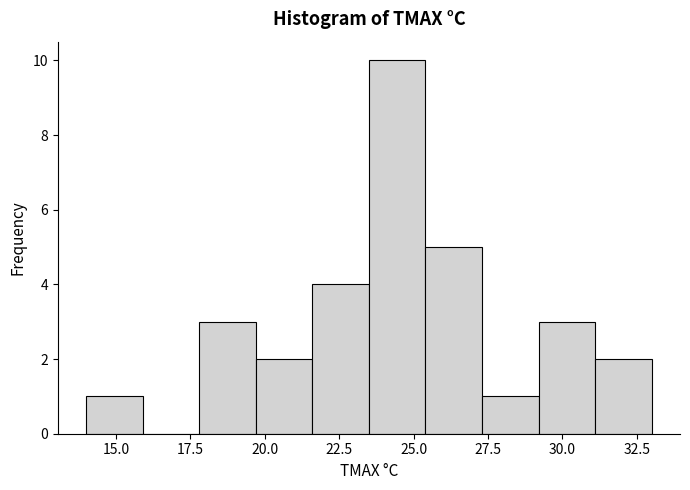

Read against the x-axis, roughly where is the centre of the tallest bar?

24.5